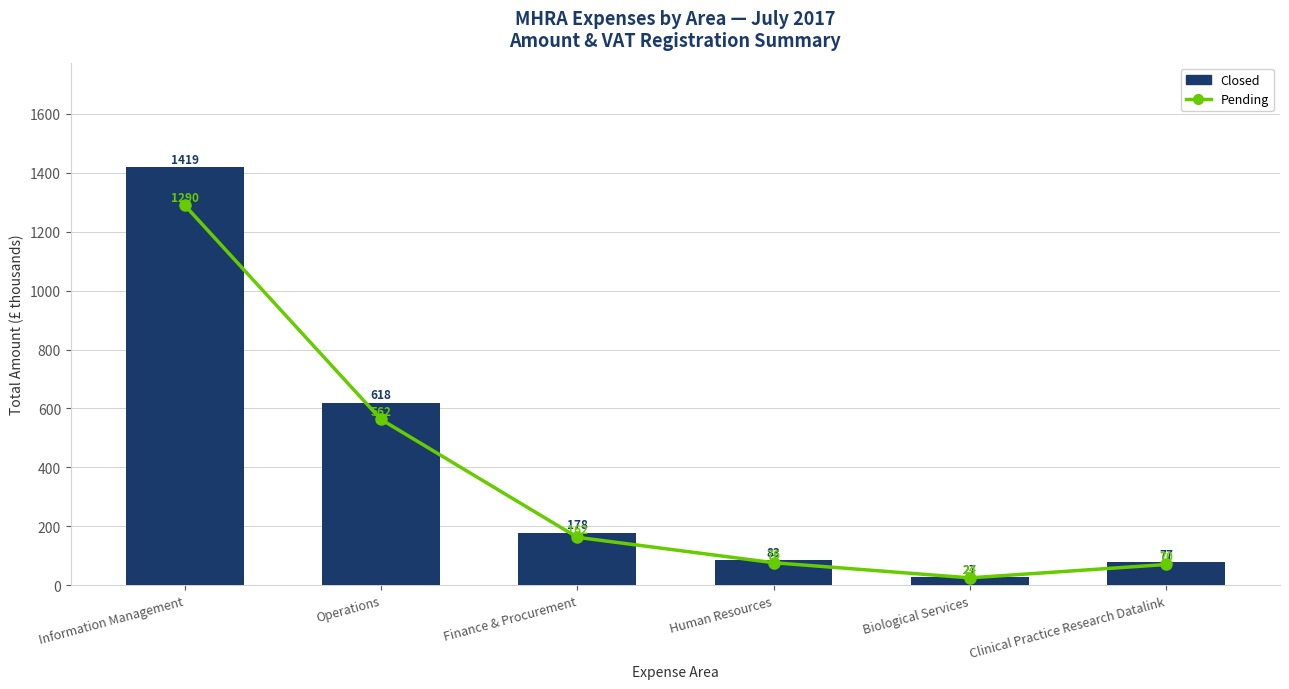

What position from the right is Human Resources?

3